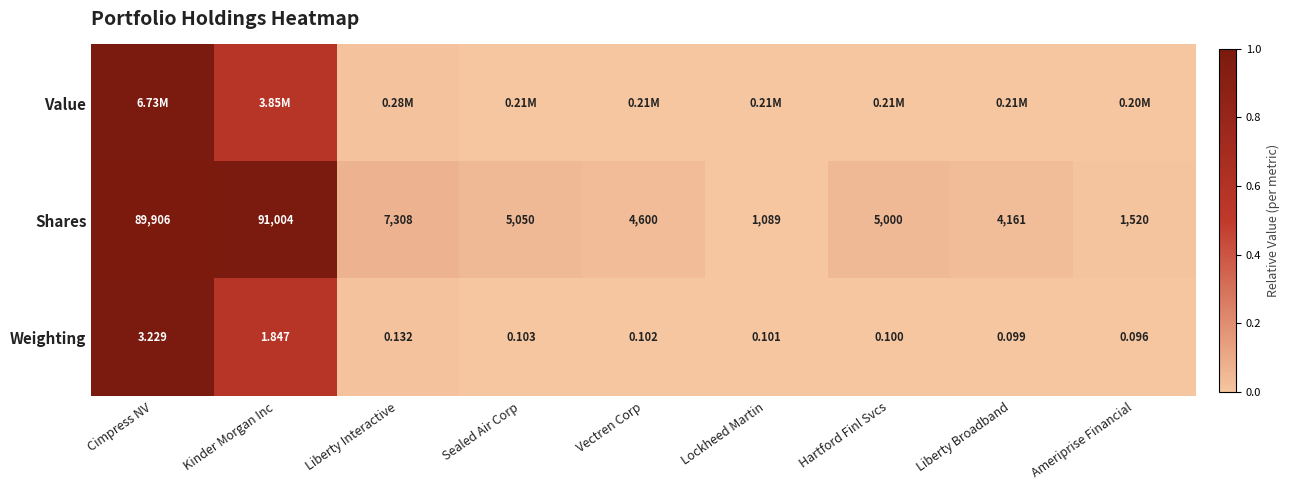

At which label does Weighting reach its minimum?

Ameriprise Financial